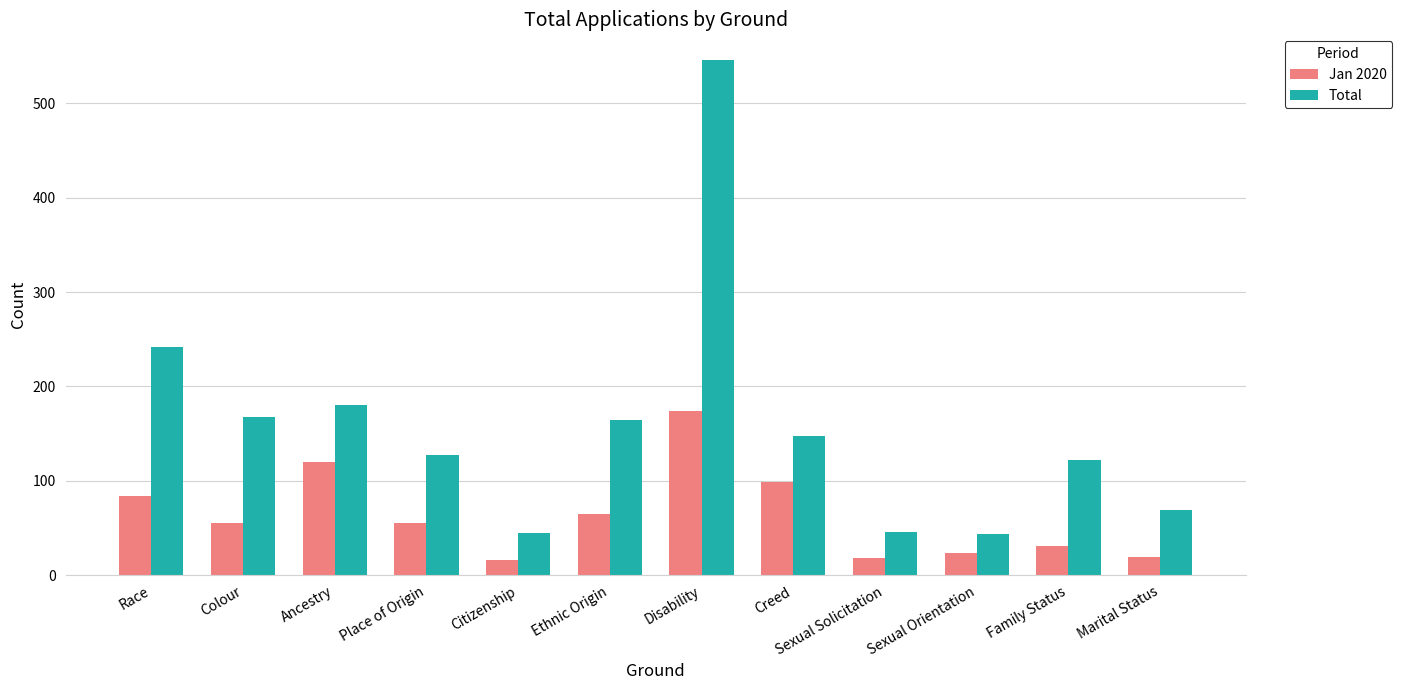

Is the value of Total at Race greater than the value of Jan 2020 at Place of Origin?

Yes